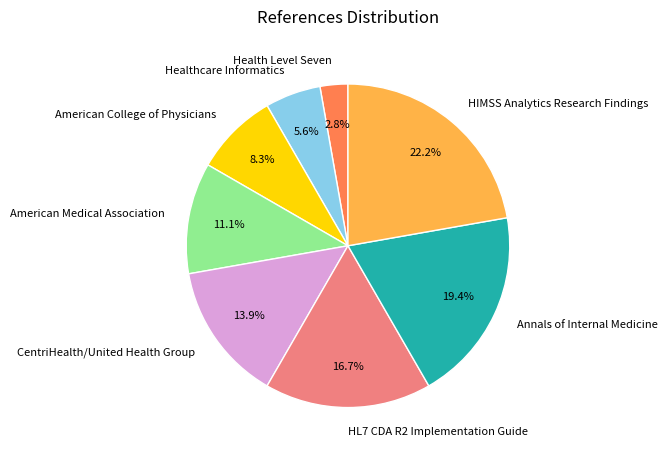

What is the total percentage of American Medical Association and CentriHealth/United Health Group?

25.0%